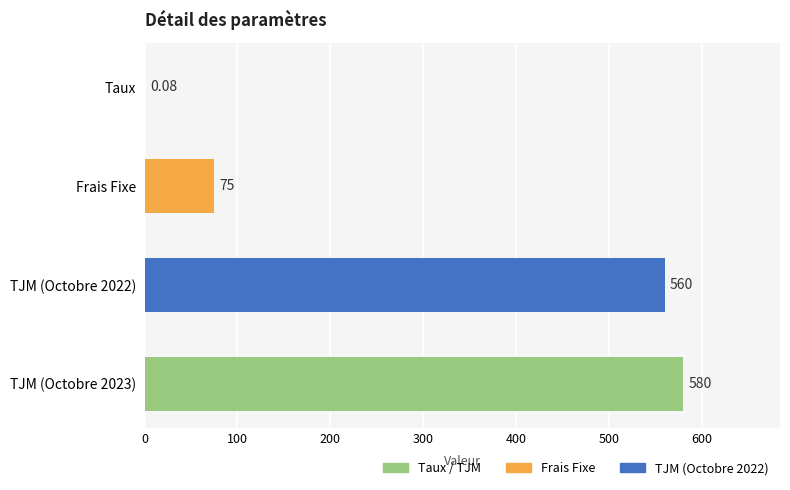

Where is the data nearest to the value 290?

Frais Fixe